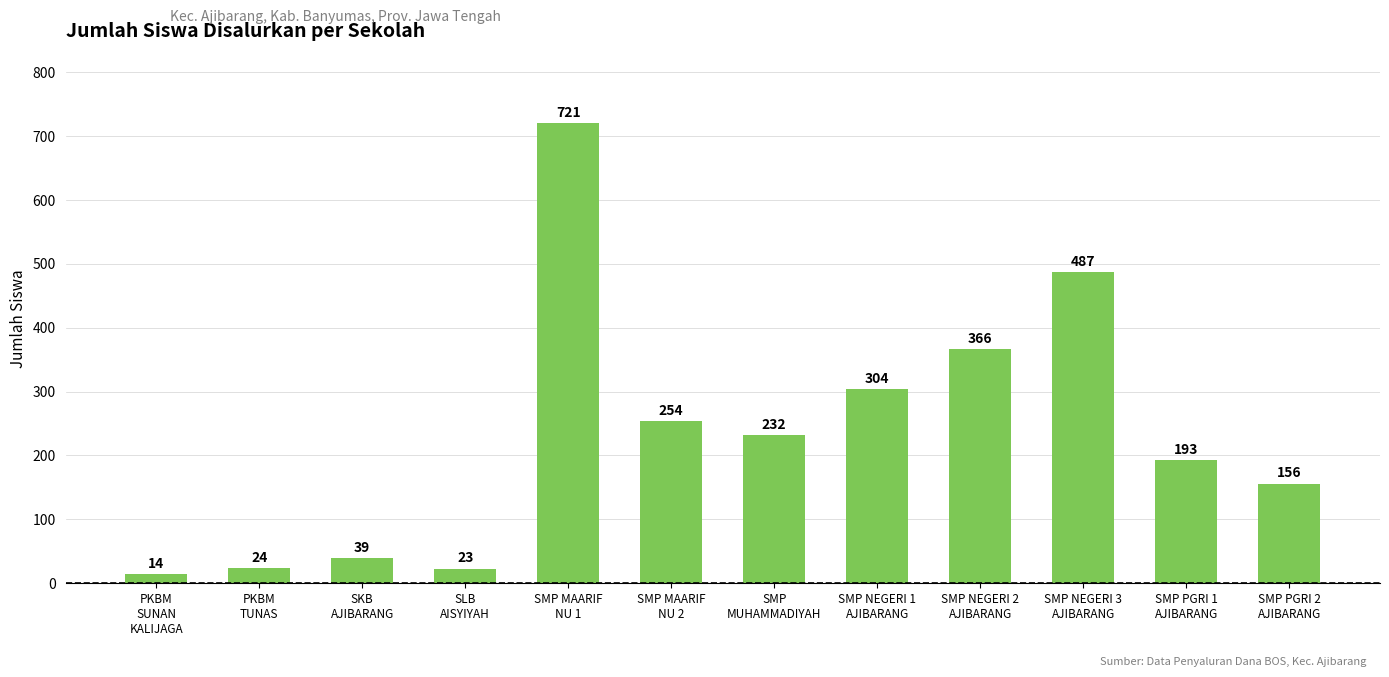

Which label corresponds to the largest value in the chart?

SMP MAARIF
NU 1